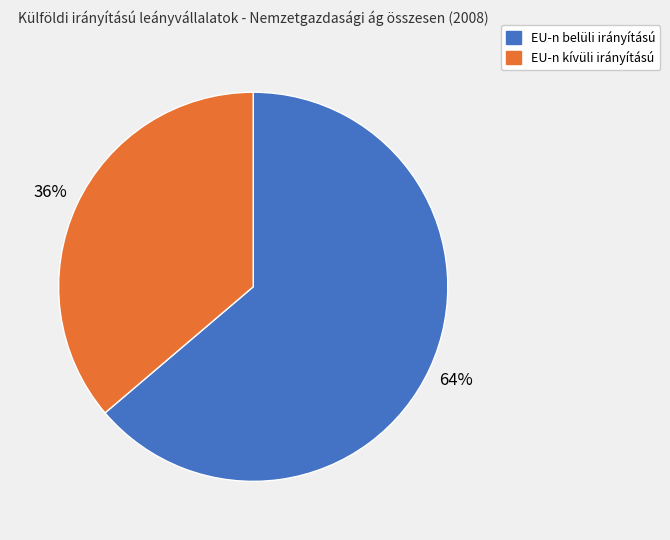

Is EU-n kívüli irányítású the majority of the pie?

No